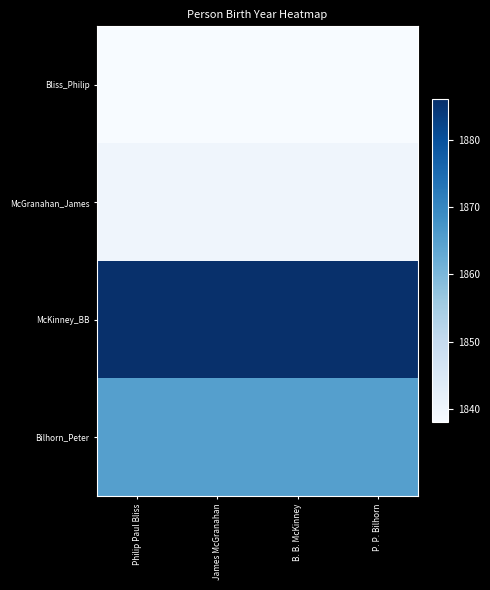

Reading left to right, list all the values displayed in this chart.

Bliss_Philip: Philip Paul Bliss=1838	James McGranahan=1838	B. B. McKinney=1838	P. P. Bilhorn=1838
McGranahan_James: Philip Paul Bliss=1840	James McGranahan=1840	B. B. McKinney=1840	P. P. Bilhorn=1840
McKinney_BB: Philip Paul Bliss=1886	James McGranahan=1886	B. B. McKinney=1886	P. P. Bilhorn=1886
Bilhorn_Peter: Philip Paul Bliss=1865	James McGranahan=1865	B. B. McKinney=1865	P. P. Bilhorn=1865